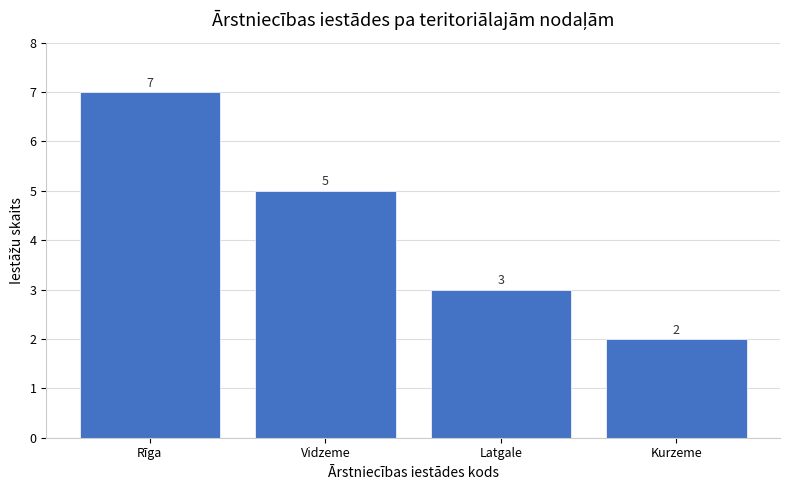

Reading right to left, list all the values displayed in this chart.

Kurzeme=2	Latgale=3	Vidzeme=5	Rīga=7